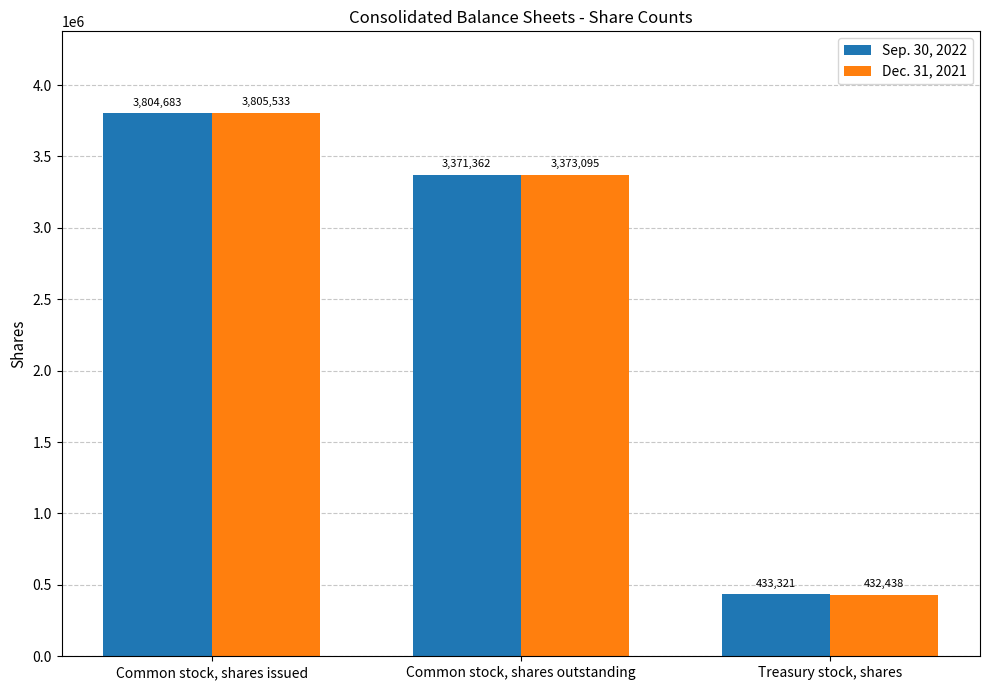

Between Common stock, shares outstanding and Treasury stock, shares, which series saw the biggest shift?

Dec. 31, 2021